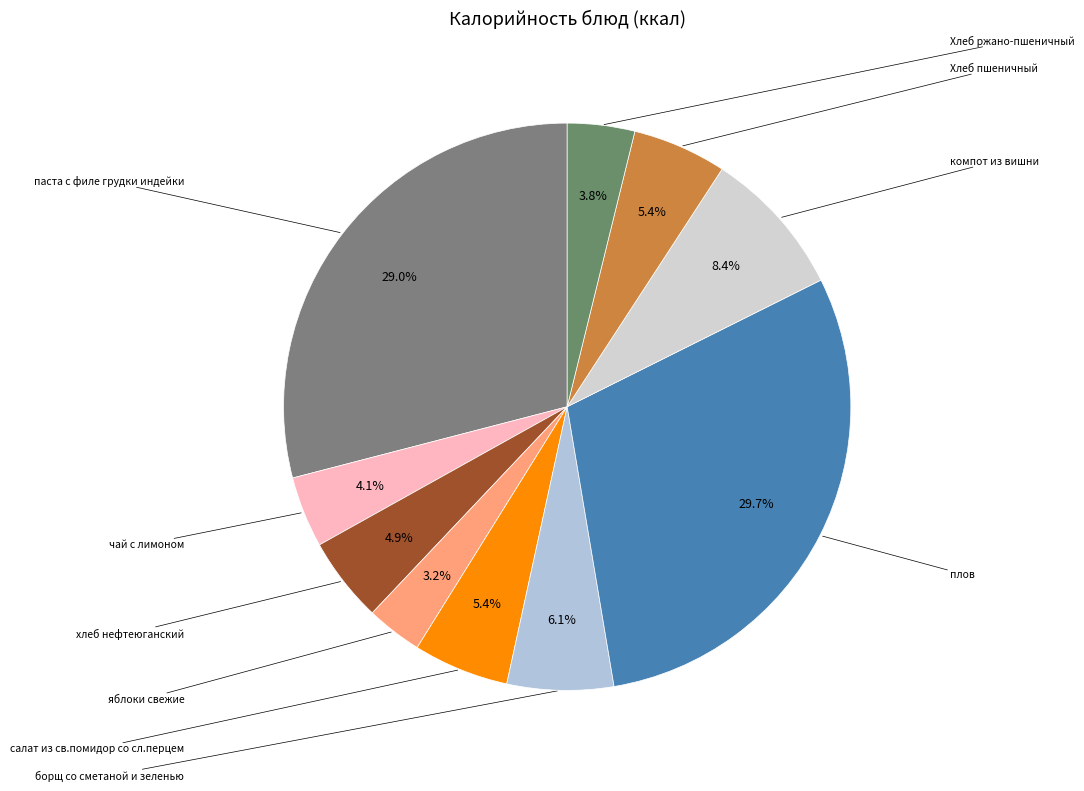

How many segments does this pie chart have?

10